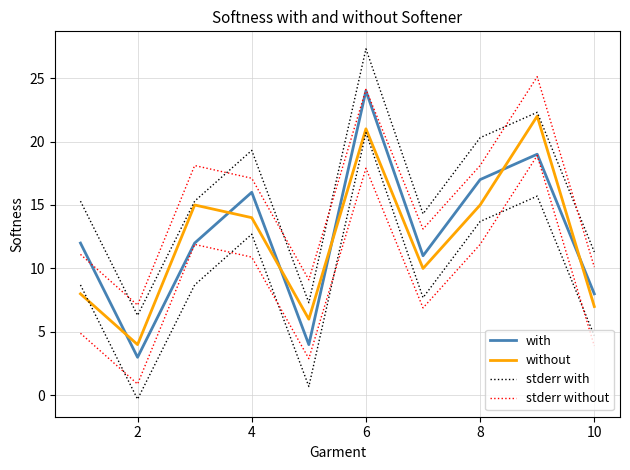

Reading right to left, transcribe all the data shown in this chart.

with: 8.0	19.0	17.0	11.0	24.0	4.0	16.0	12.0	3.0	12.0
without: 7.0	22.0	15.0	10.0	21.0	6.0	14.0	15.0	4.0	8.0
stderr with: 11.3	22.3	20.3	14.3	27.3	7.3	19.3	15.3	6.3	15.3
stderr without: 10.1	25.1	18.1	13.1	24.1	9.1	17.1	18.1	7.1	11.1